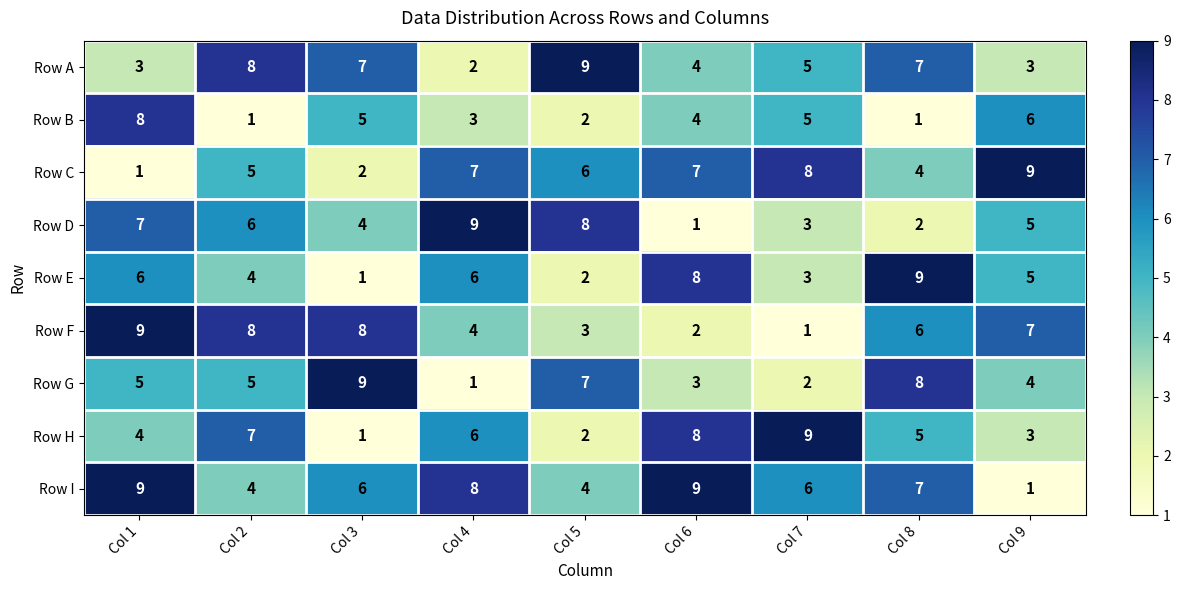

List the labels in order of Row D value, largest first.

Col 4, Col 5, Col 1, Col 2, Col 9, Col 3, Col 7, Col 8, Col 6